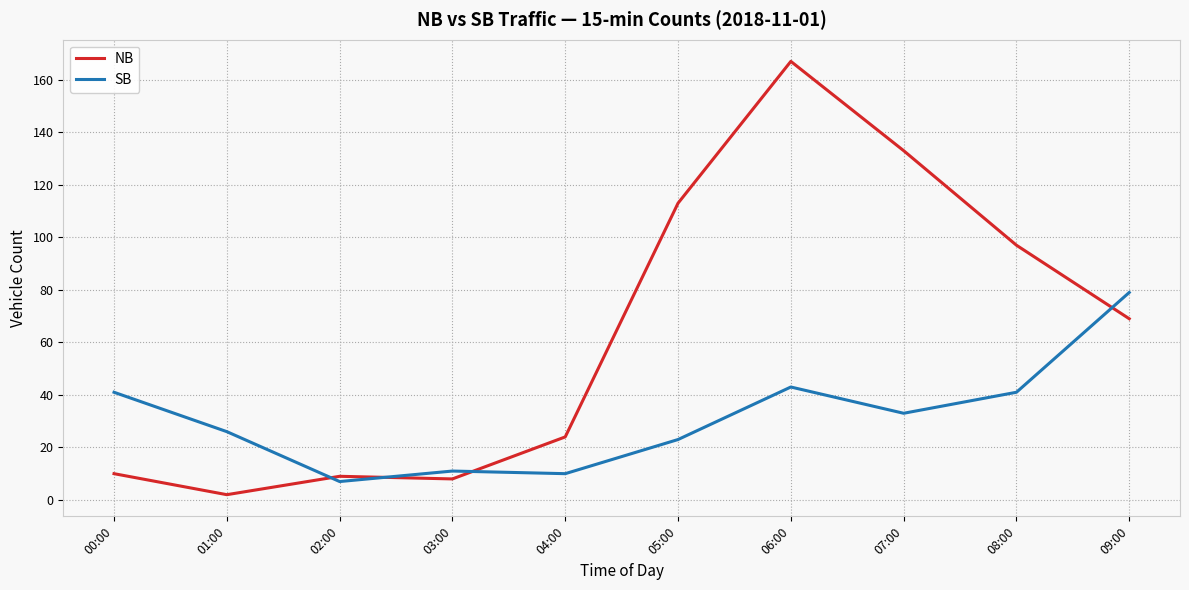

Is it true that SB equals 47 at 01:00?

False